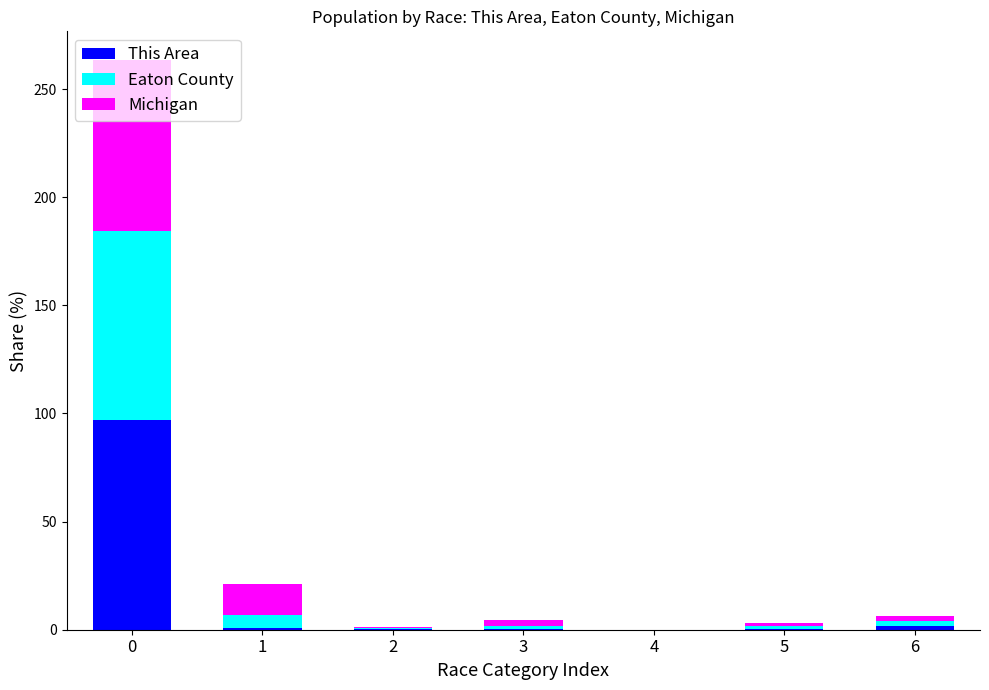

Read the This Area value at 5.

0.4